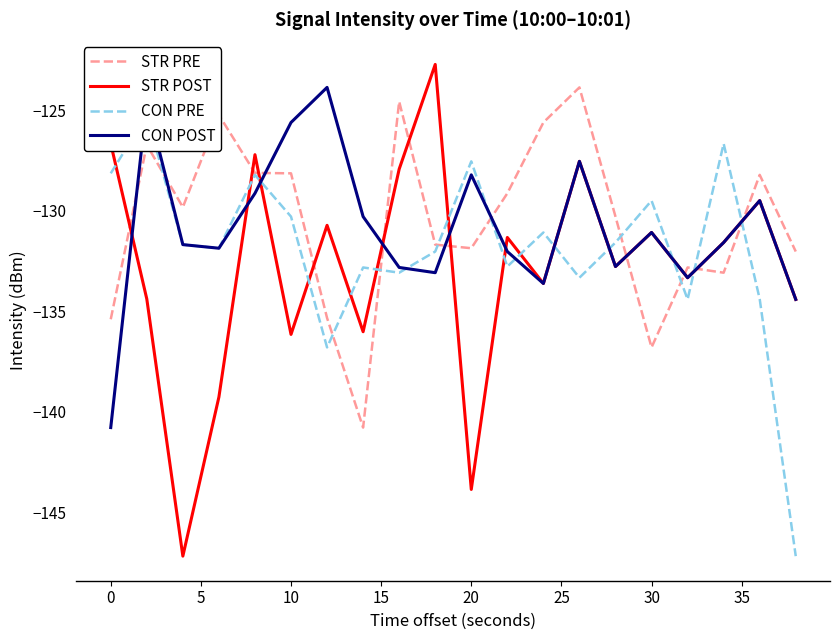

Reading right to left, extract all data points from this chart.

STR PRE: -132.0	-128.2	-133.1	-132.8	-136.8	-130.3	-123.9	-125.6	-129.1	-131.9	-131.7	-124.6	-140.8	-135.3	-128.1	-128.1	-125.2	-129.8	-126.7	-135.4
STR POST: -134.4	-129.5	-131.6	-133.3	-131.1	-132.8	-127.5	-133.6	-131.3	-143.9	-122.7	-127.9	-136.0	-130.7	-136.2	-127.2	-139.3	-147.2	-134.4	-126.7
CON PRE: -147.2	-134.4	-126.7	-134.4	-129.5	-131.6	-133.3	-131.1	-132.8	-127.5	-132.0	-133.1	-132.8	-136.8	-130.3	-128.2	-131.9	-131.7	-125.2	-128.1
CON POST: -134.4	-129.5	-131.6	-133.3	-131.1	-132.8	-127.5	-133.6	-132.0	-128.2	-133.1	-132.8	-130.3	-123.9	-125.6	-129.1	-131.9	-131.7	-124.6	-140.8